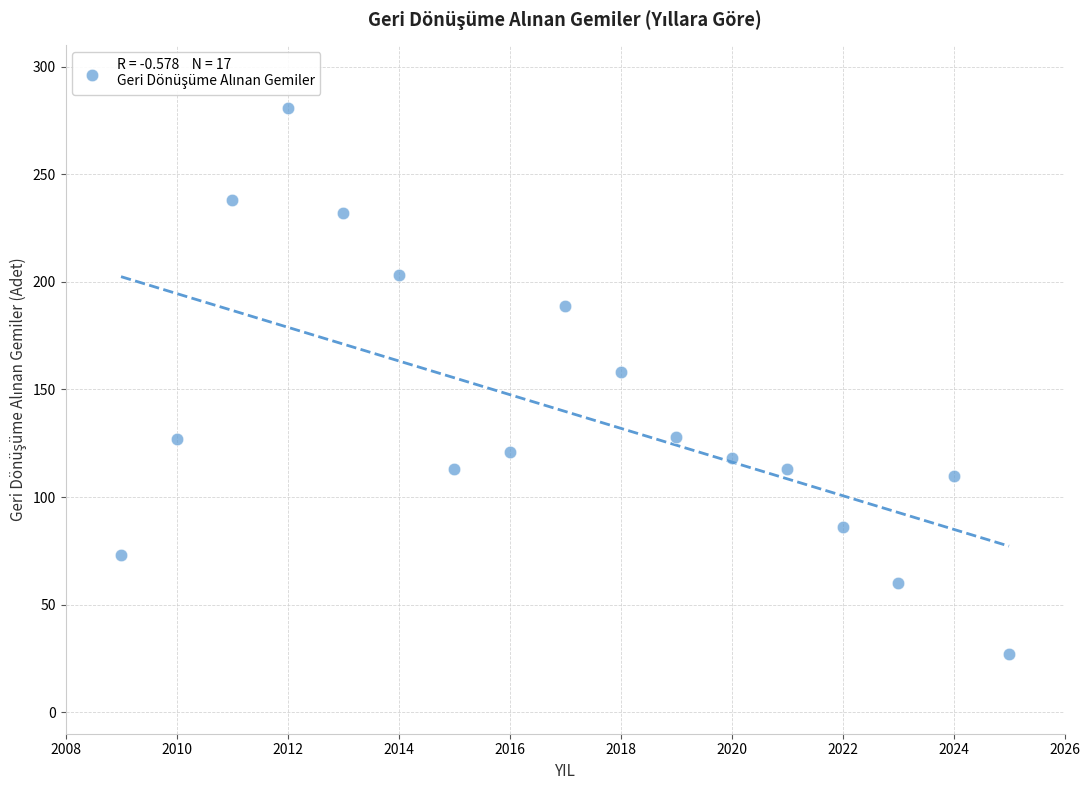

What Y value in the scatter plot is closest to 154?

158